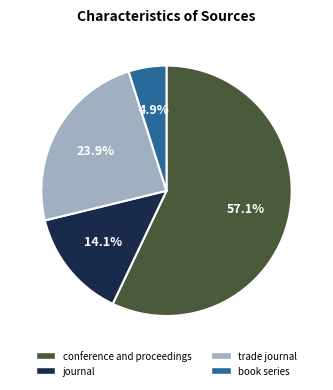

What percentage do book series and journal together represent?

19.0%